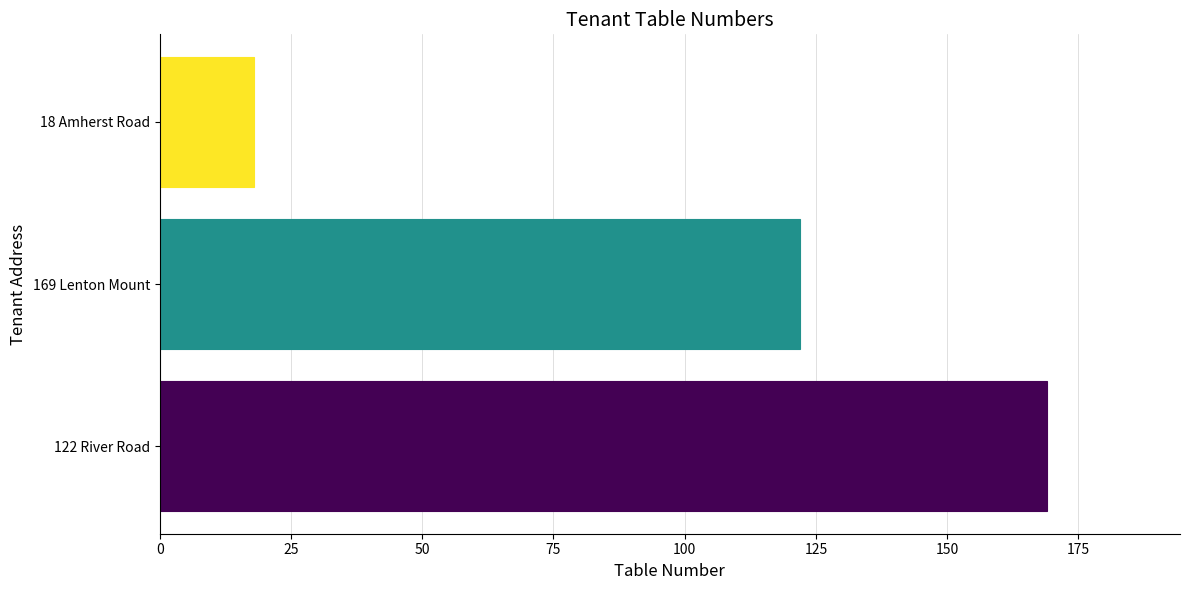

The value at 122 River Road is 266. True or false?

False